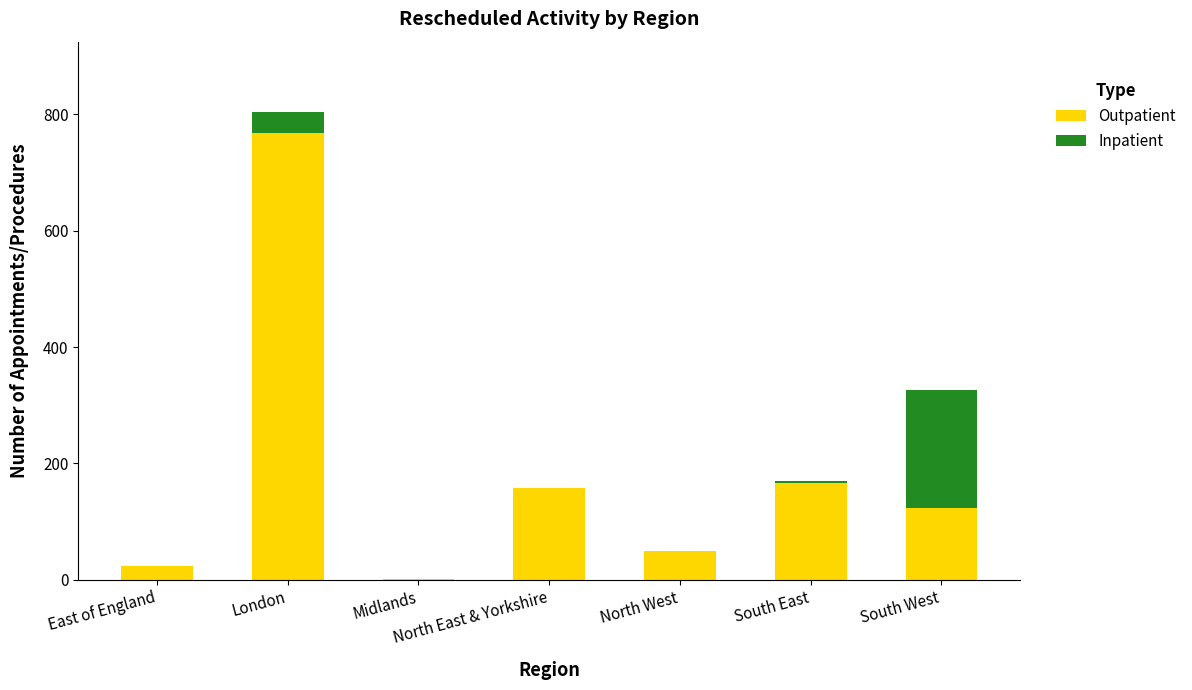

At which category is the sum across all series the highest?

London